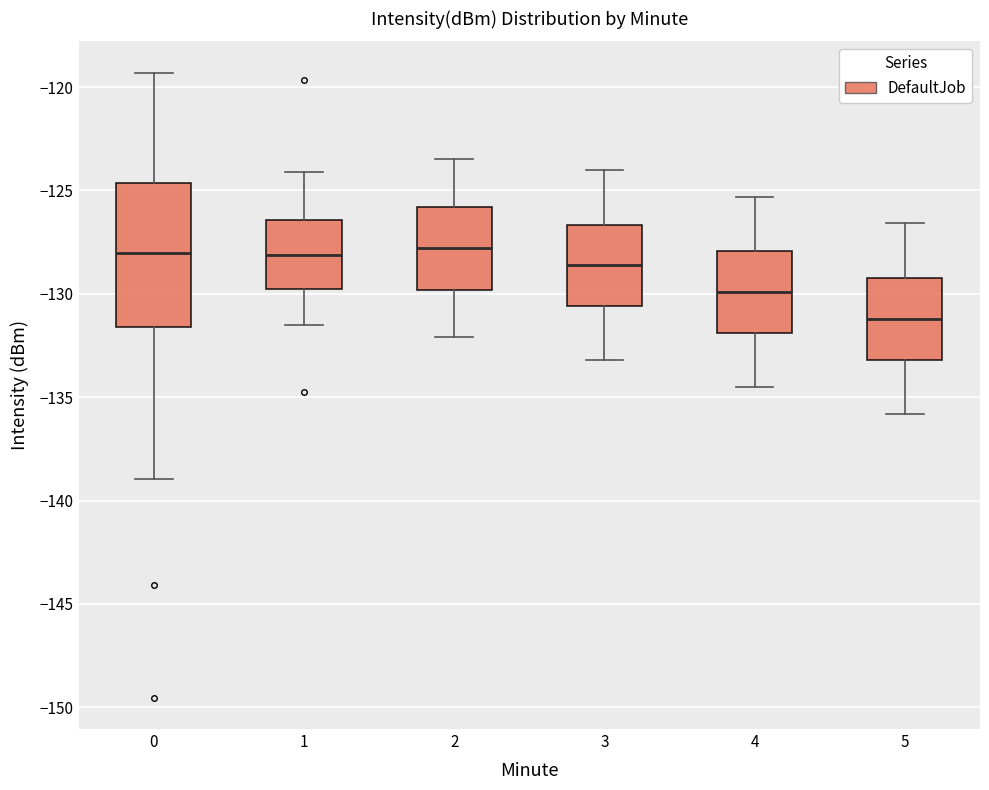

Reading left to right, transcribe this box plot: for each box, give where its median line is, the range the box spans, and where its two whiskers end, as read against the y-axis. The values are not printed on the chart, so give them approximately, as read against the axis.

0: median -128.0, box -131.5 to -124.5, whiskers -139.0 to -119.5
1: median -128.0, box -129.5 to -126.5, whiskers -131.5 to -124.0
2: median -128.0, box -130.0 to -126.0, whiskers -132.0 to -123.5
3: median -128.5, box -130.5 to -126.5, whiskers -133.0 to -124.0
4: median -130.0, box -132.0 to -128.0, whiskers -134.5 to -125.5
5: median -131.0, box -133.0 to -129.0, whiskers -136.0 to -126.5